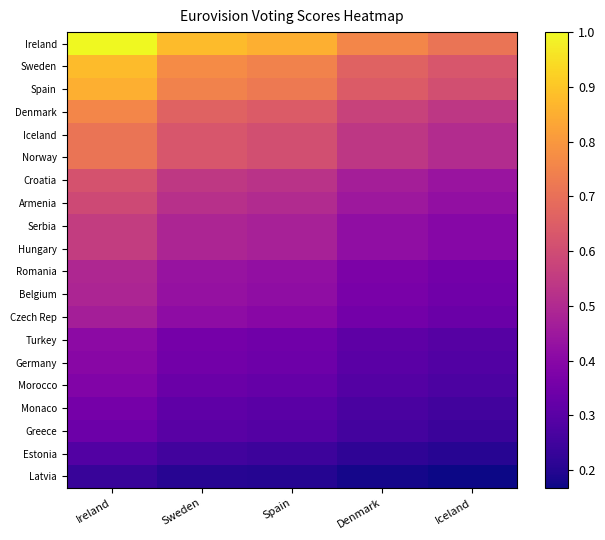

At how many categories does at least one series exceed 0?

5